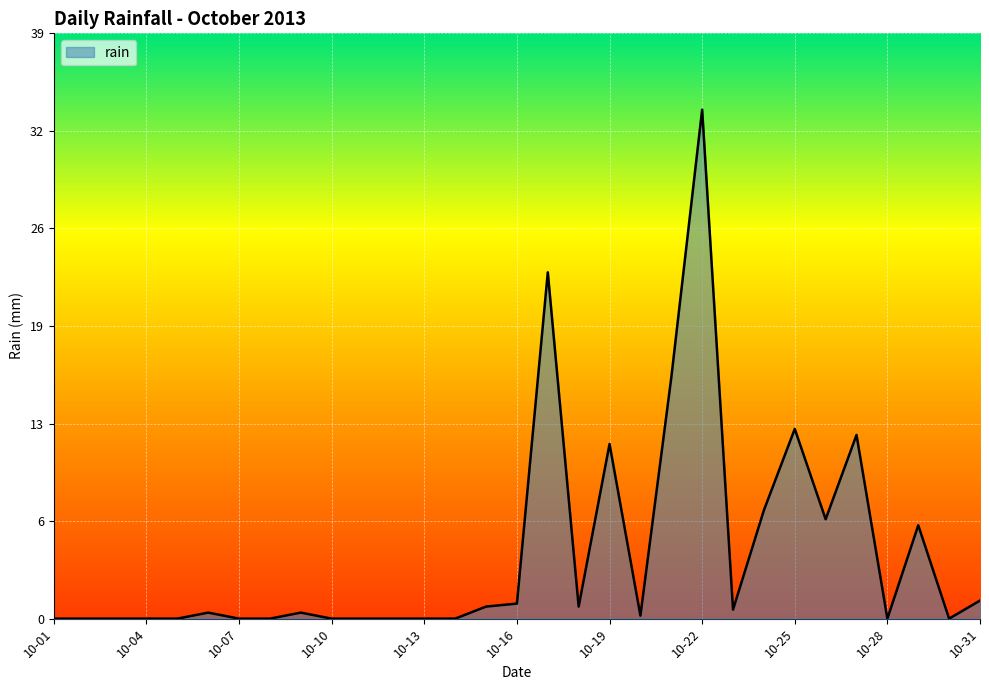

How many interior local peaks (higher than both neighbors) does the data have?

8